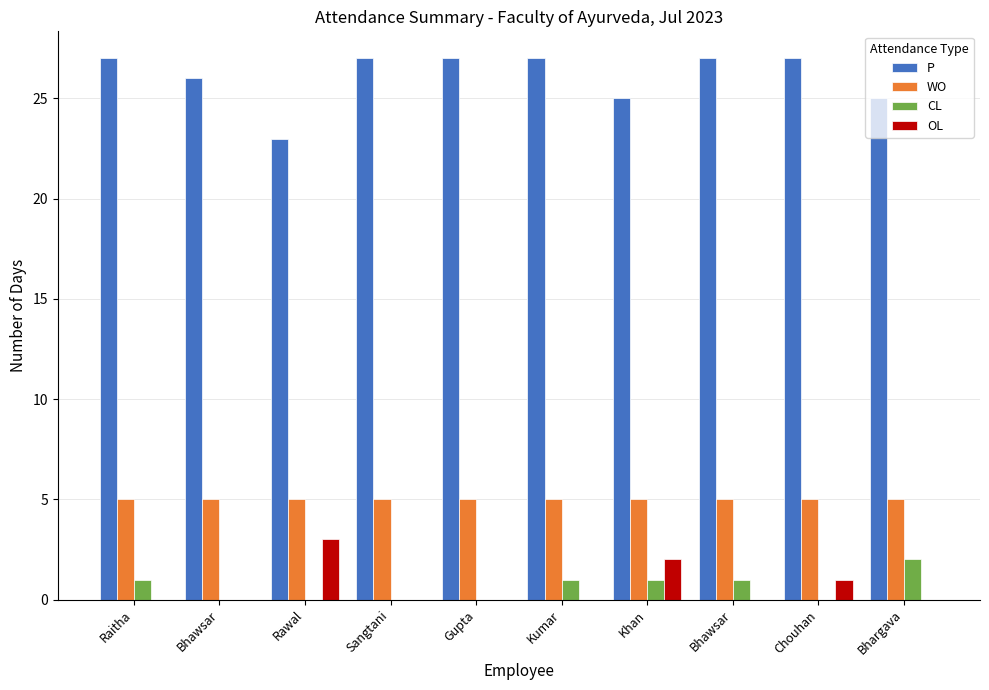

Reading left to right, list all the values displayed in this chart.

P: 27	26	23	27	27	27	25	27	27	25
WO: 5	5	5	5	5	5	5	5	5	5
CL: 1	0	0	0	0	1	1	1	0	2
OL: 0	0	3	0	0	0	2	0	1	0